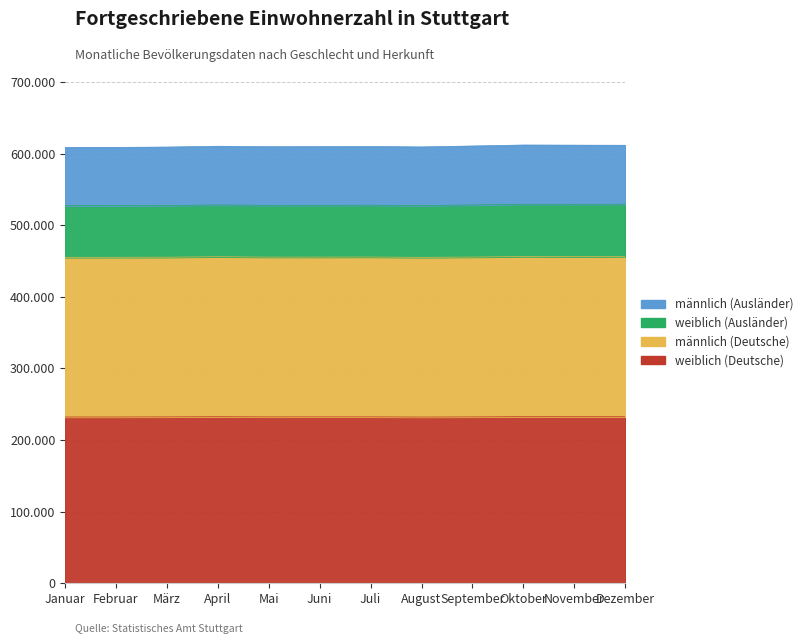

How many data points does each series have?

12